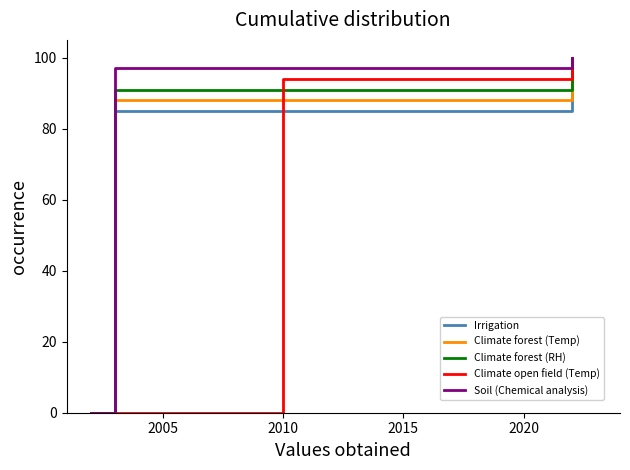

True or false: Climate forest (RH) has a value of 56 at 2005.

False